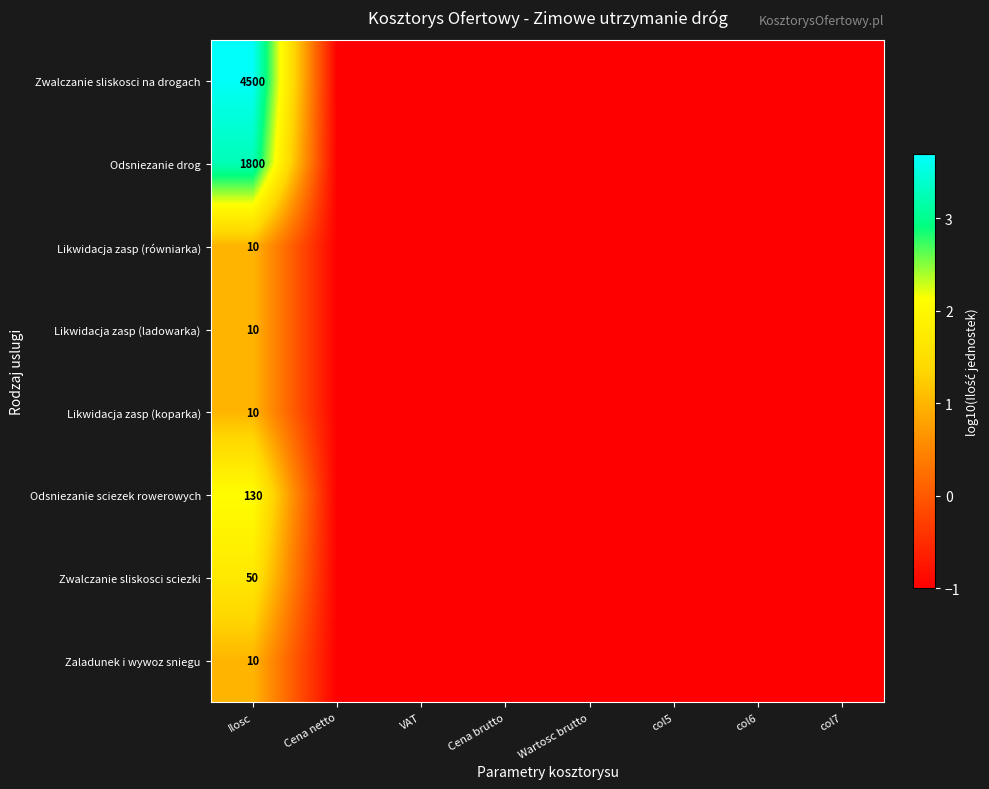

What is the greatest value displayed?

3.7